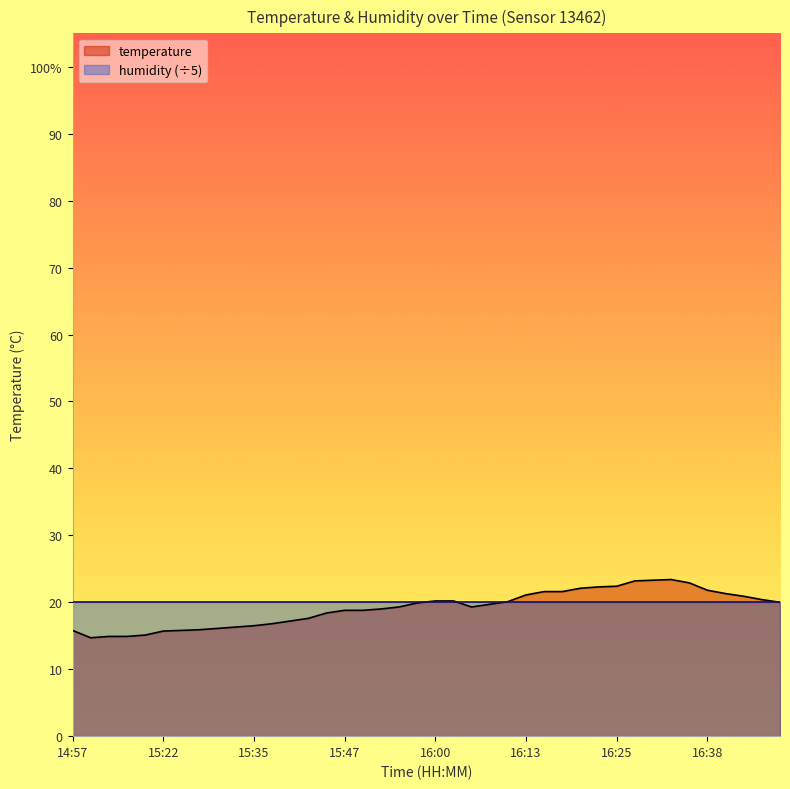

Rank the categories by value from highest to lowest.

16:33, 16:30, 16:28, 16:35, 16:25, 16:23, 16:20, 16:38, 16:15, 16:18, 16:40, 16:13, 16:43, 16:45, 16:00, 16:03, 16:10, 16:48, 15:57, 16:08, 15:55, 16:05, 15:52, 15:47, 15:50, 15:45, 15:42, 15:40, 15:37, 15:35, 15:32, 15:30, 15:27, 14:57, 15:25, 15:22, 15:20, 15:02, 15:04, 14:59